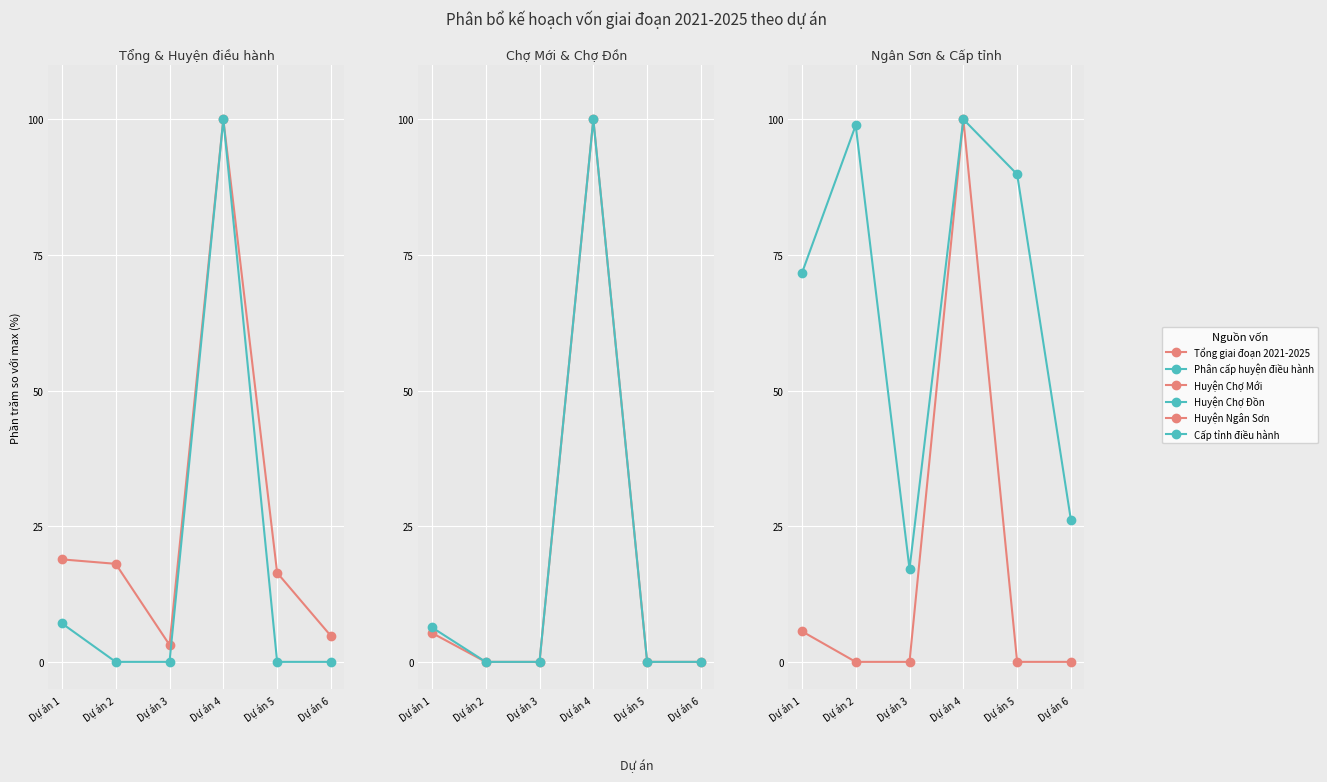

List the labels in order of Tổng giai đoạn 2021-2025 value, largest first.

Dự án 4, Dự án 1, Dự án 2, Dự án 5, Dự án 6, Dự án 3